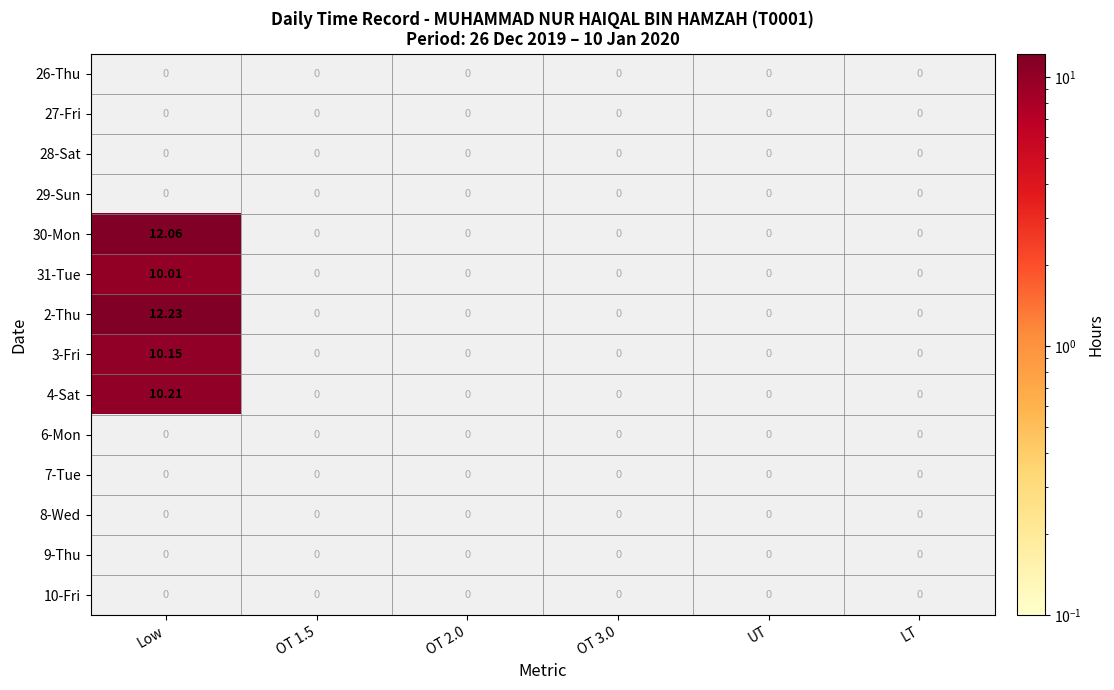

Which has a higher value, UT or Low?

Low